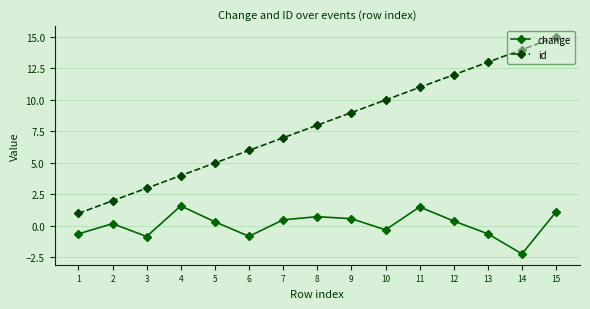

True or false: id and change intersect in this chart.

False